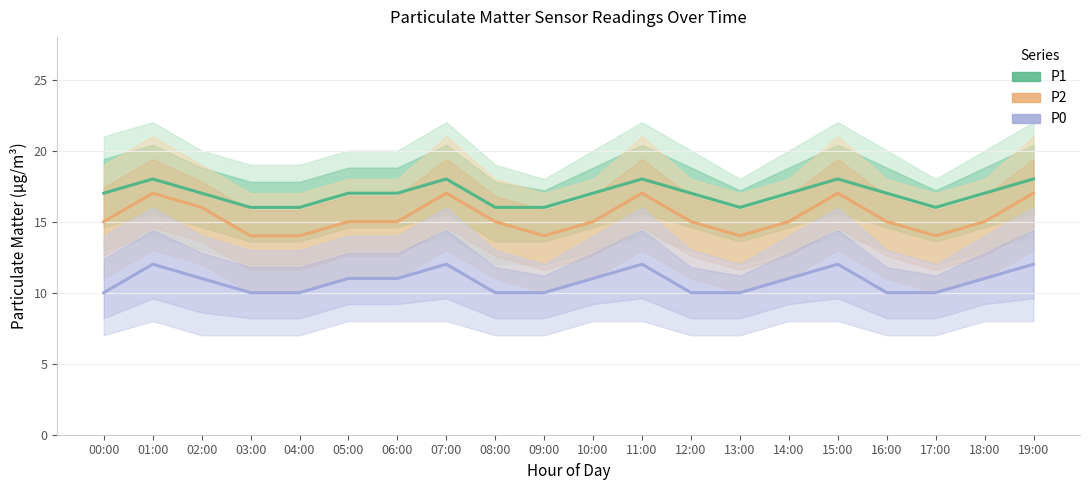

In P2, how many points are higher than both neighbors (excluding endpoints)?

4